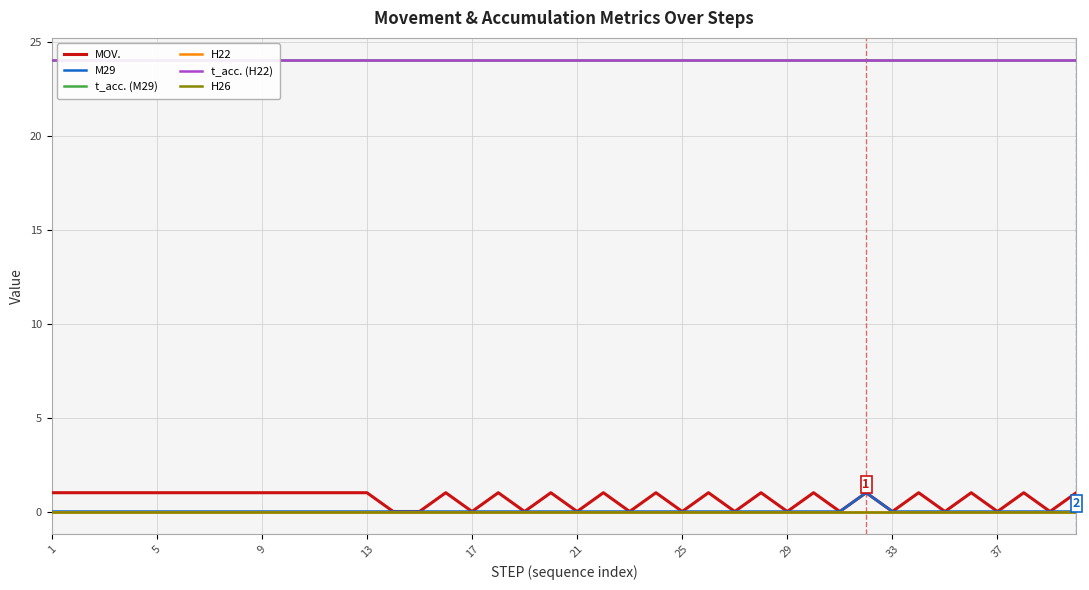

Reading left to right, what are all the values shown in this chart?

MOV.: 1	1	1	1	1	1	1	1	1	1	1	1	1	0	0	1	0	1	0	1	0	1	0	1	0	1	0	1	0	1	0	1	0	1	0	1	0	1	0	1
M29: 0	0	0	0	0	0	0	0	0	0	0	0	0	0	0	0	0	0	0	0	0	0	0	0	0	0	0	0	0	0	0	1	0	0	0	0	0	0	0	0
t_acc. (M29): 24	24	24	24	24	24	24	24	24	24	24	24	24	24	24	24	24	24	24	24	24	24	24	24	24	24	24	24	24	24	24	24	24	24	24	24	24	24	24	24
H22: 0	0	0	0	0	0	0	0	0	0	0	0	0	0	0	0	0	0	0	0	0	0	0	0	0	0	0	0	0	0	0	0	0	0	0	0	0	0	0	0
t_acc. (H22): 24	24	24	24	24	24	24	24	24	24	24	24	24	24	24	24	24	24	24	24	24	24	24	24	24	24	24	24	24	24	24	24	24	24	24	24	24	24	24	24
H26: 0	0	0	0	0	0	0	0	0	0	0	0	0	0	0	0	0	0	0	0	0	0	0	0	0	0	0	0	0	0	0	0	0	0	0	0	0	0	0	0